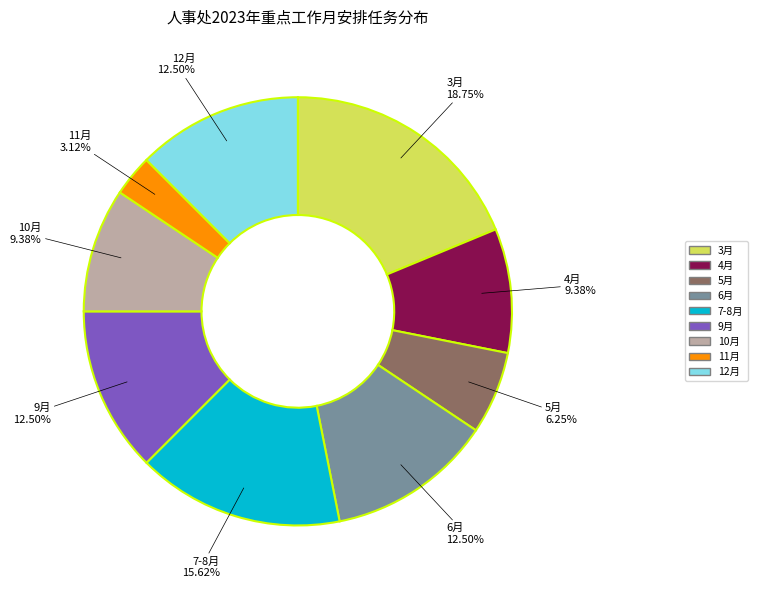

Approximately how many times larger is the value at 10月 compared to 4月?

1.0